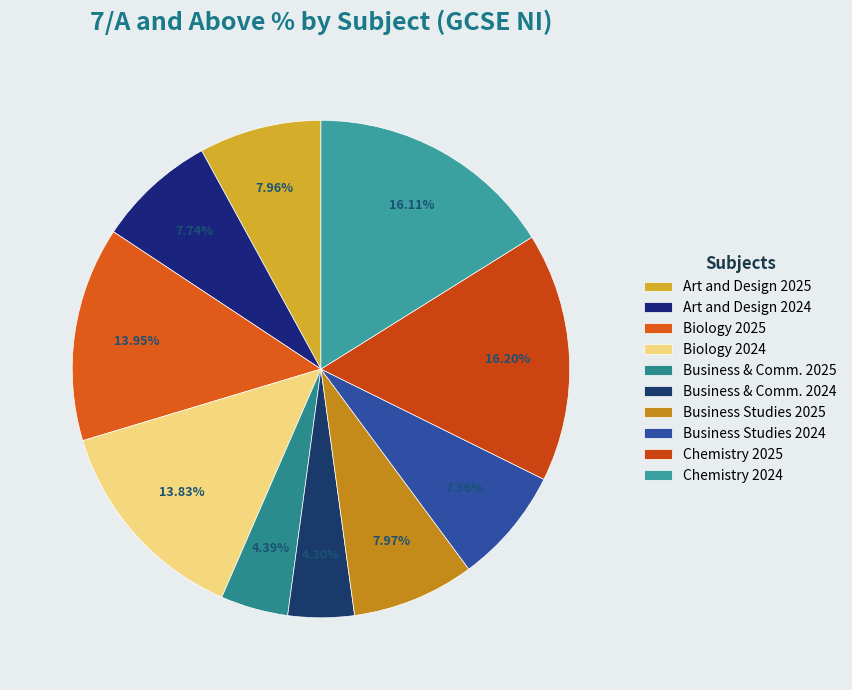

Combined, do Art and Design 2024 and Business Studies 2024 account for over 50%?

No